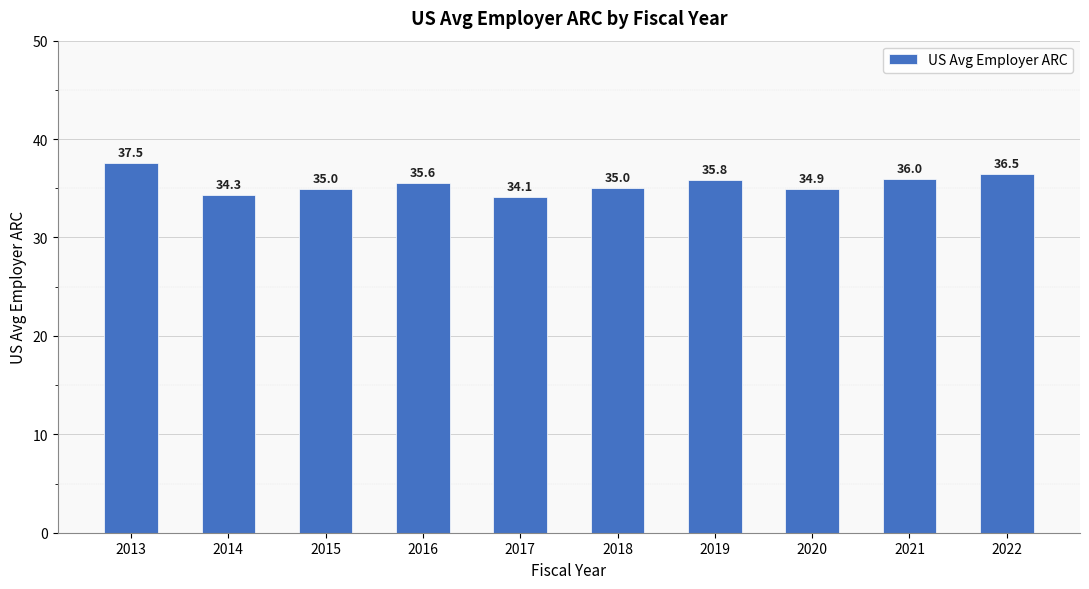

What is the average value?

35.5